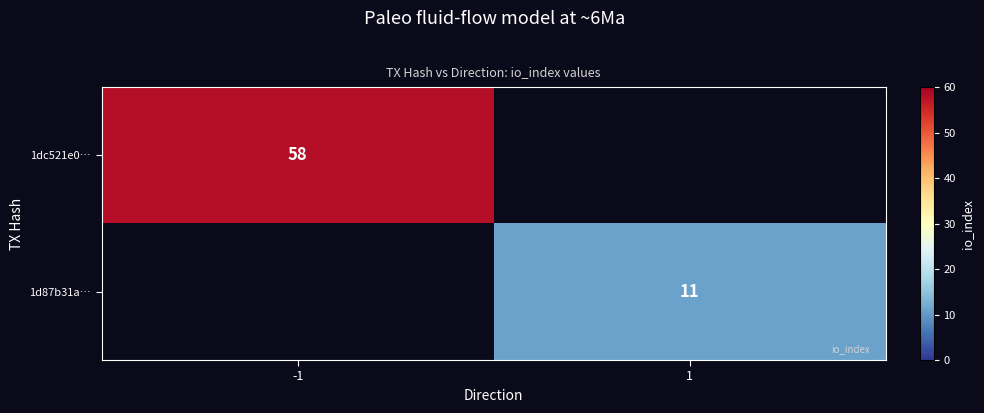

The value of 1dc521e0… at -1 is 58. True or false?

True